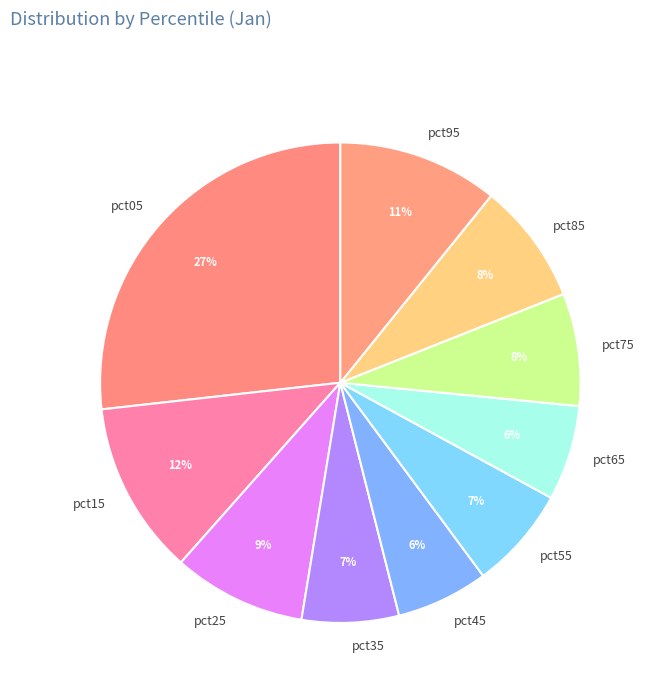

How many slices are in this pie chart?

10